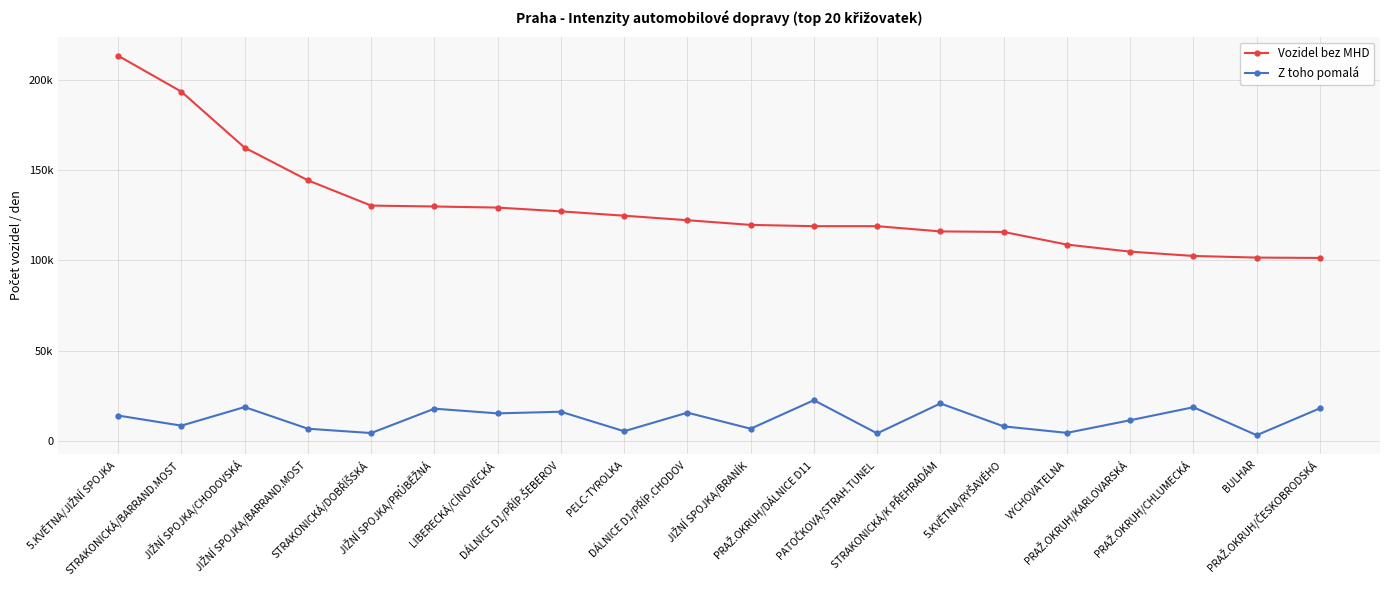

Reading right to left, extract all data points from this chart.

Vozidel bez MHD: PRAŽ.OKRUH/ČESKOBRODSKÁ=101400	BULHAR=101600	PRAŽ.OKRUH/CHLUMECKÁ=102500	PRAŽ.OKRUH/KARLOVARSKÁ=104900	VYCHOVATELNA=108800	5.KVĚTNA/RYŠAVÉHO=115800	STRAKONICKÁ/K PŘEHRADÁM=116100	PATOČKOVA/STRAH.TUNEL=119000	PRAŽ.OKRUH/DÁLNICE D11=119000	JIŽNÍ SPOJKA/BRANÍK=119700	DÁLNICE D1/PŘÍP.CHODOV=122300	PELC-TYROLKA=124800	DÁLNICE D1/PŘÍP.ŠEBEROV=127200	LIBERECKÁ/CÍNOVECKÁ=129300	JIŽNÍ SPOJKA/PRŮBĚŽNÁ=129900	STRAKONICKÁ/DOBŘÍŠSKÁ=130400	JIŽNÍ SPOJKA/BARRAND.MOST=144400	JIŽNÍ SPOJKA/CHODOVSKÁ=162500	STRAKONICKÁ/BARRAND.MOST=193500	5.KVĚTNA/JIŽNÍ SPOJKA=213400
Z toho pomalá: PRAŽ.OKRUH/ČESKOBRODSKÁ=18100	BULHAR=3200	PRAŽ.OKRUH/CHLUMECKÁ=18700	PRAŽ.OKRUH/KARLOVARSKÁ=11500	VYCHOVATELNA=4500	5.KVĚTNA/RYŠAVÉHO=8100	STRAKONICKÁ/K PŘEHRADÁM=20800	PATOČKOVA/STRAH.TUNEL=4200	PRAŽ.OKRUH/DÁLNICE D11=22600	JIŽNÍ SPOJKA/BRANÍK=6800	DÁLNICE D1/PŘÍP.CHODOV=15700	PELC-TYROLKA=5400	DÁLNICE D1/PŘÍP.ŠEBEROV=16200	LIBERECKÁ/CÍNOVECKÁ=15300	JIŽNÍ SPOJKA/PRŮBĚŽNÁ=17900	STRAKONICKÁ/DOBŘÍŠSKÁ=4400	JIŽNÍ SPOJKA/BARRAND.MOST=6800	JIŽNÍ SPOJKA/CHODOVSKÁ=18800	STRAKONICKÁ/BARRAND.MOST=8500	5.KVĚTNA/JIŽNÍ SPOJKA=14100